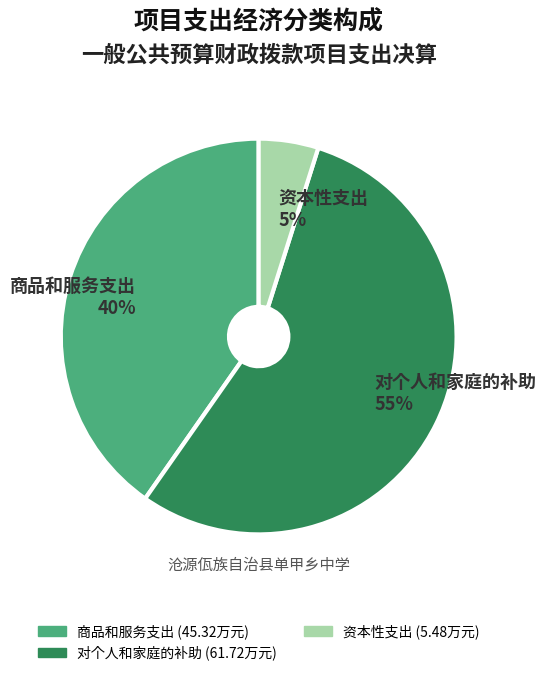

To the nearest percent, what portion does 商品和服务支出 represent?

40%